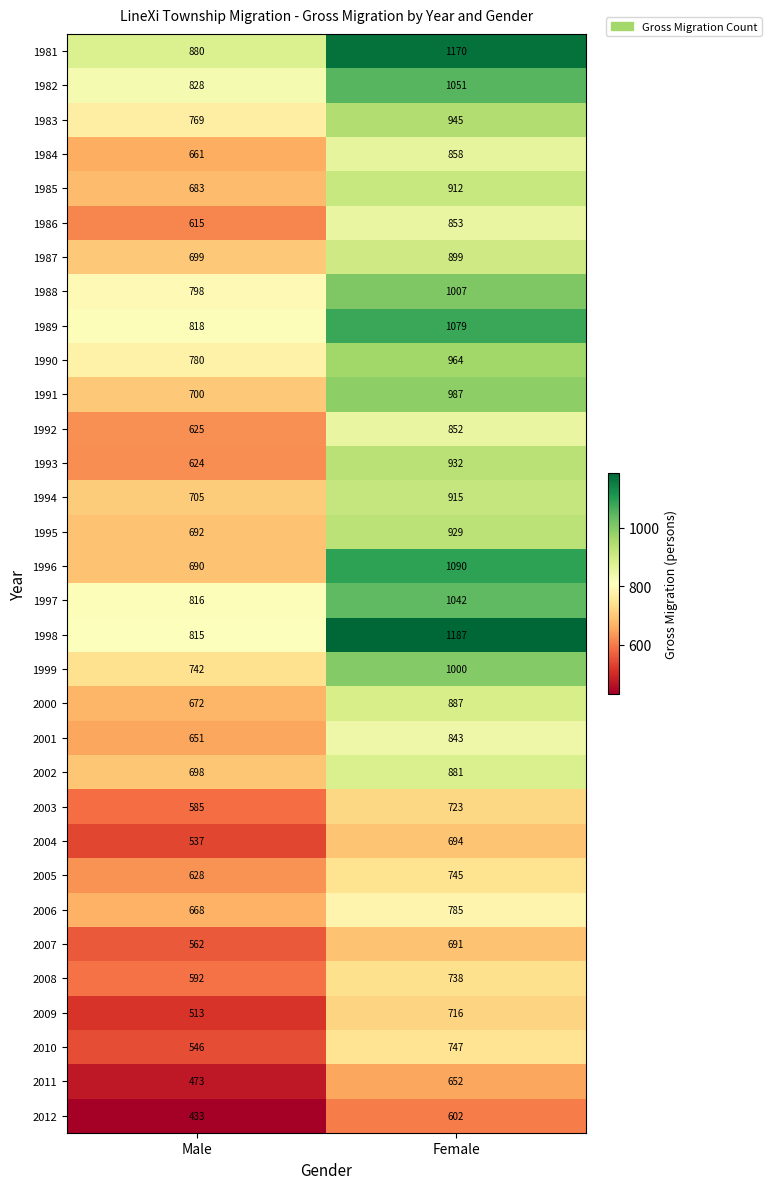

Count the number of categories in the chart.

2